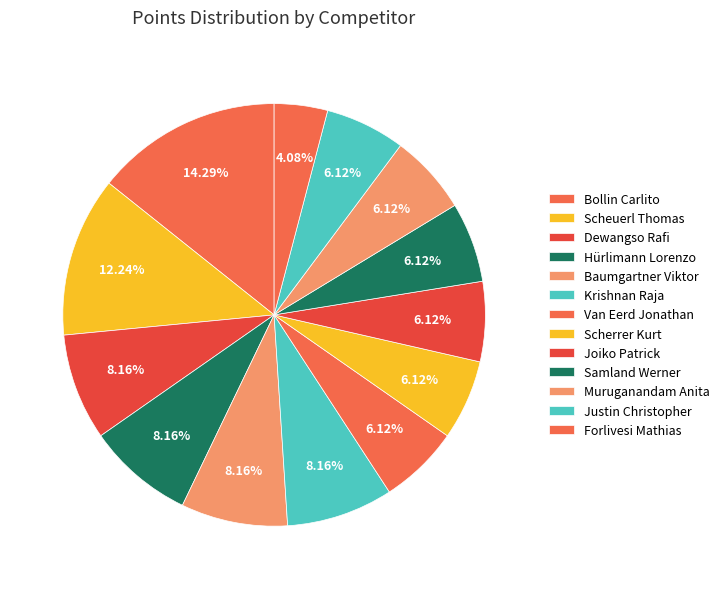

What is the largest slice in the pie chart?

Bollin Carlito